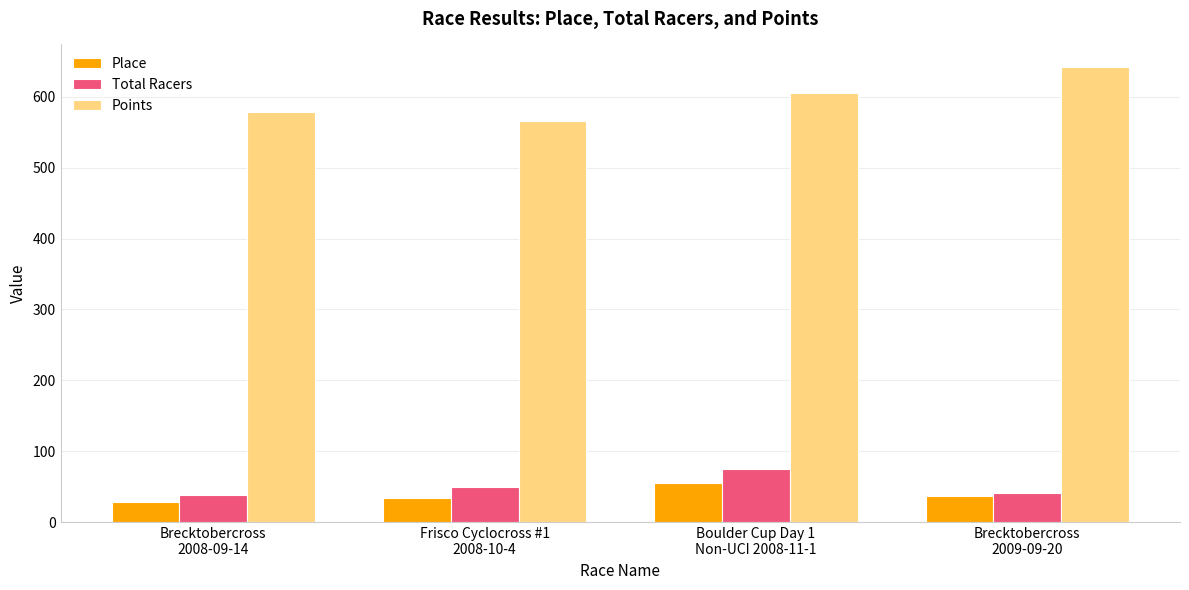

True or false: Points has a value of 172.3 at Frisco Cyclocross #1
2008-10-4.

False